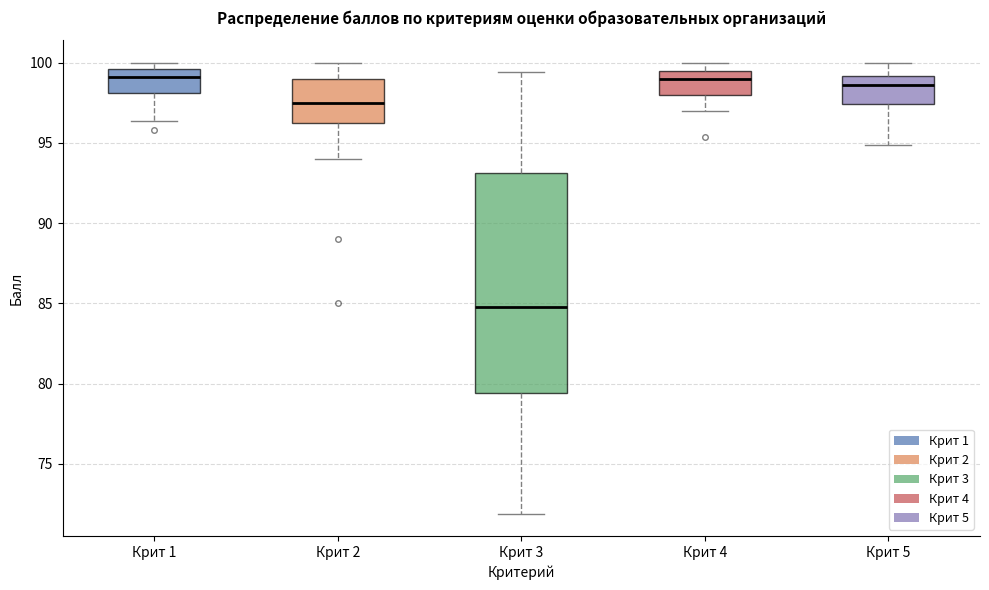

Reading left to right, read every box against the y-axis: the position of its median line, the range the box covers, and the ends of its whiskers. The values are not printed on the chart, so give them approximately, as read against the axis.

Крит 1: median 99.0, box 98.0 to 99.5, whiskers 96.5 to 100.0
Крит 2: median 97.5, box 96.5 to 99.0, whiskers 94.0 to 100.0
Крит 3: median 85.0, box 79.5 to 93.0, whiskers 72.0 to 99.5
Крит 4: median 99.0, box 98.0 to 99.5, whiskers 97.0 to 100.0
Крит 5: median 98.5, box 97.5 to 99.0, whiskers 95.0 to 100.0